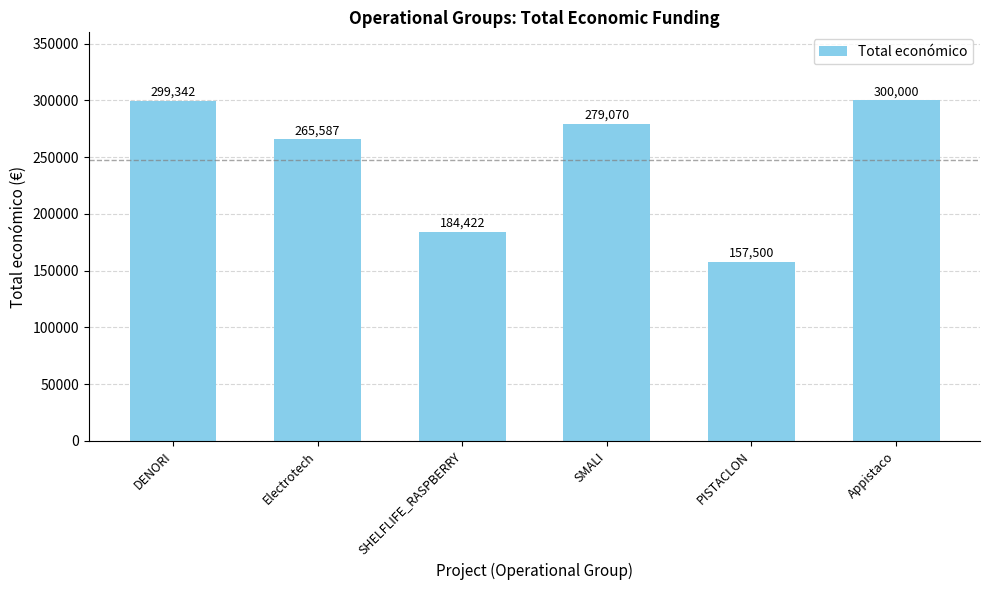

What is the difference between the values at SMALI and Electrotech?

13483